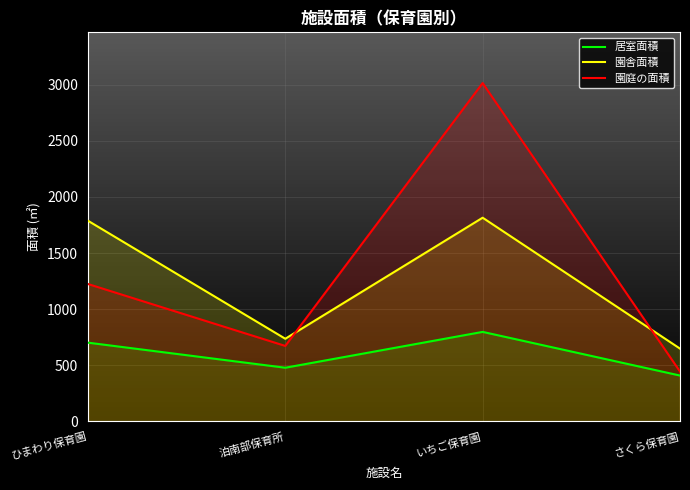

Read the 園庭の面積 value at いちご保育園.

3014.4